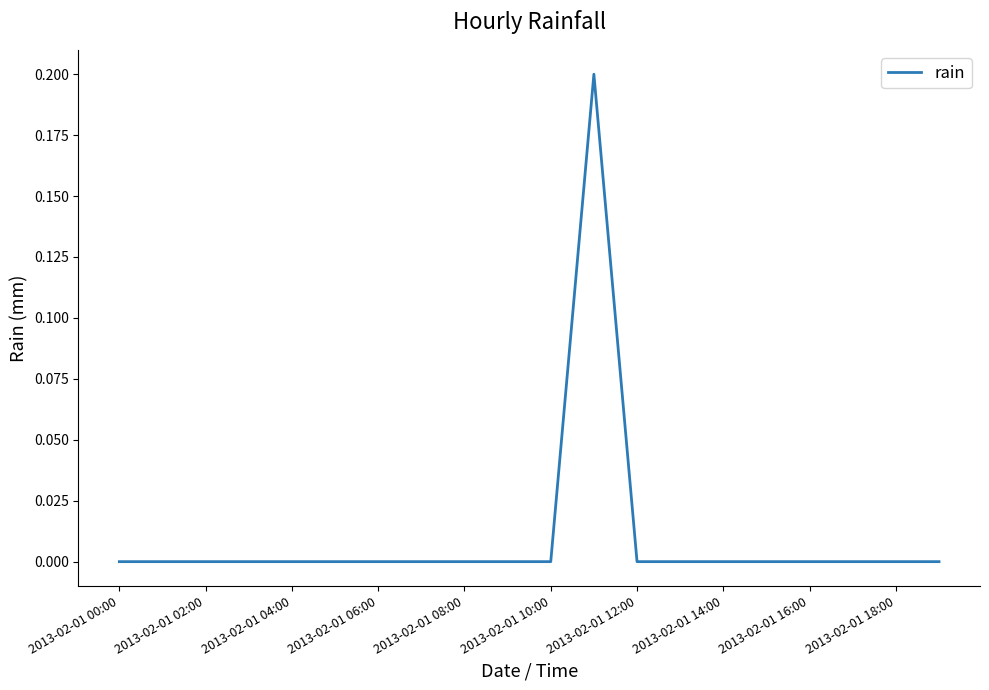

How many lines are shown in the chart?

1